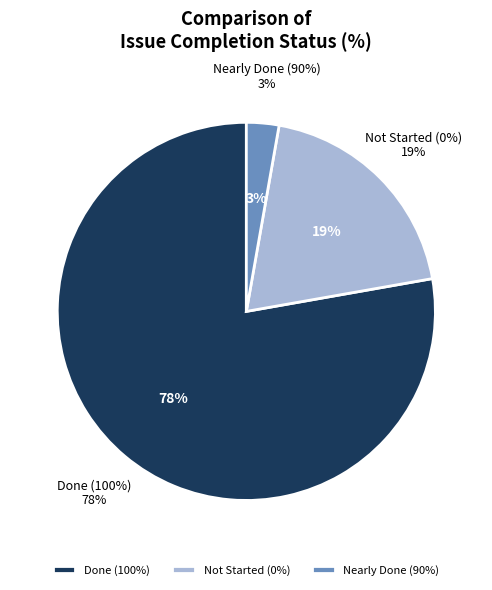

Which has a higher value, 100 or 90?

100